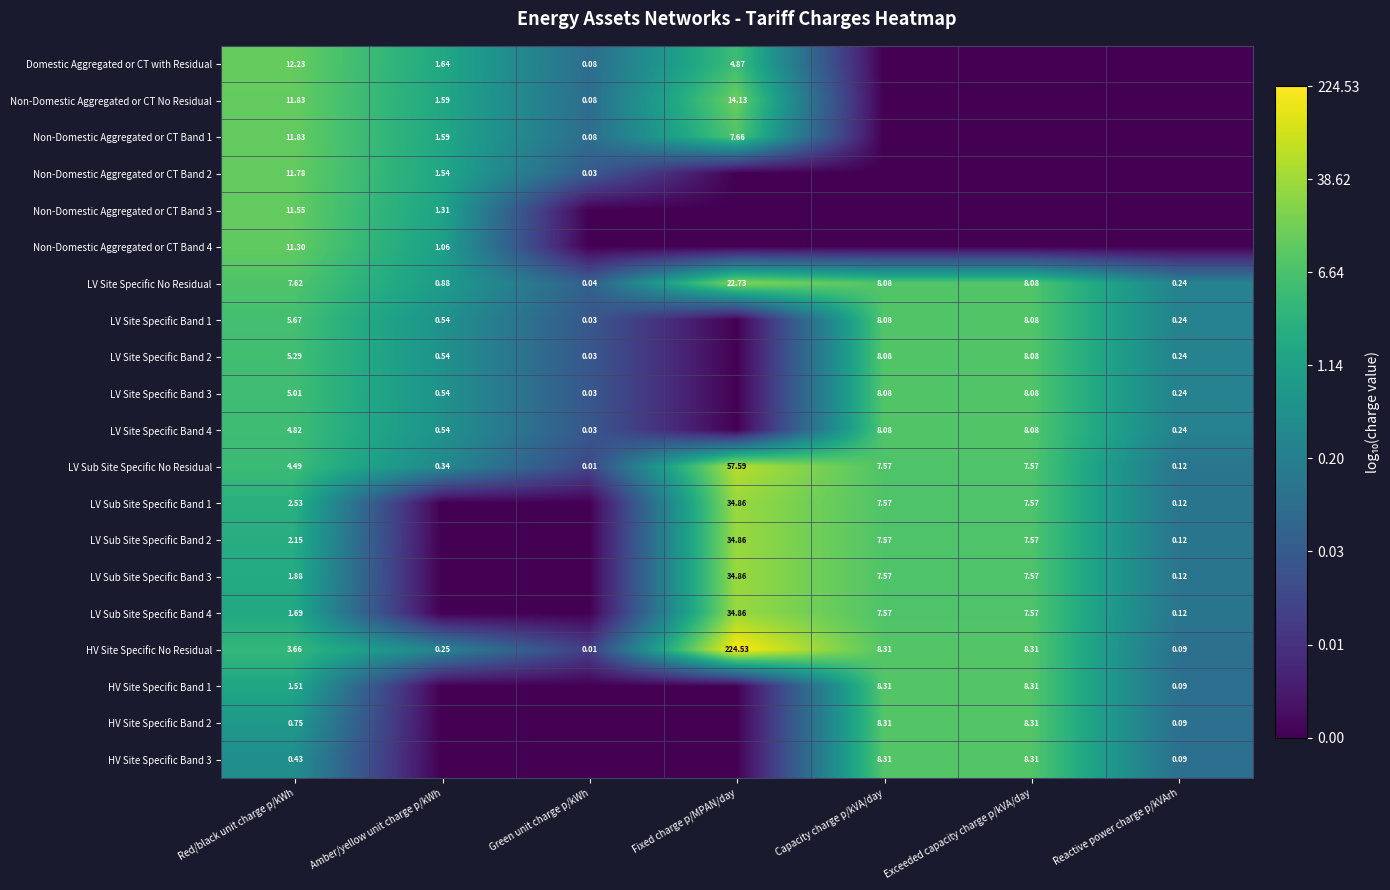

At which label does LV Site Specific No Residual reach its minimum?

Green unit charge p/kWh